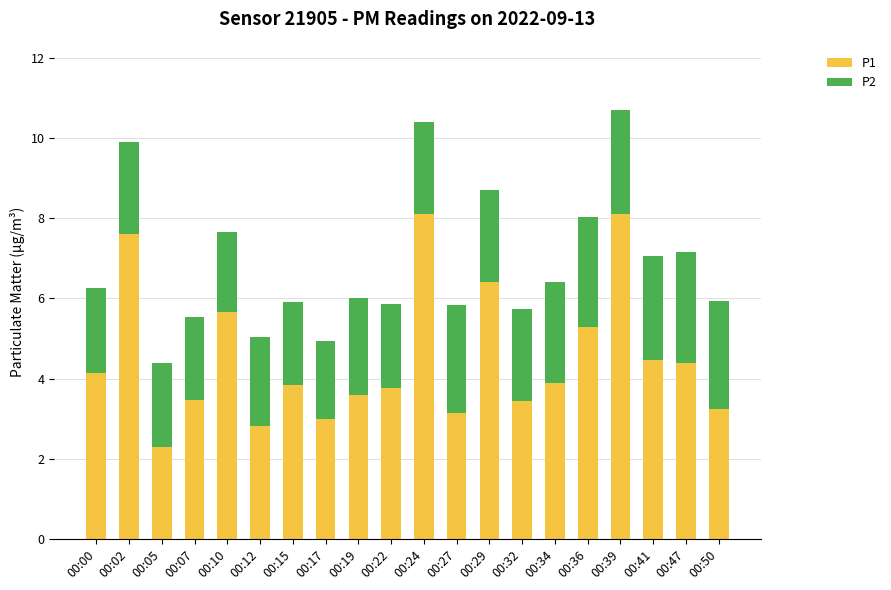

The P1 series shows 6.6 at 00:47. True or false?

False